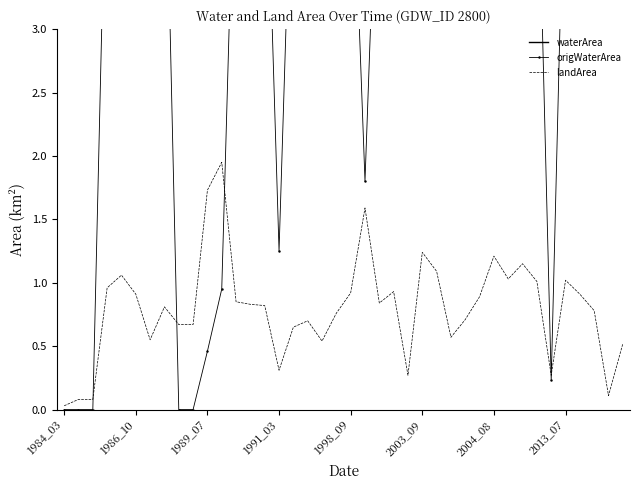

List the series in order of their peak value, lowest first.

landArea, origWaterArea, waterArea